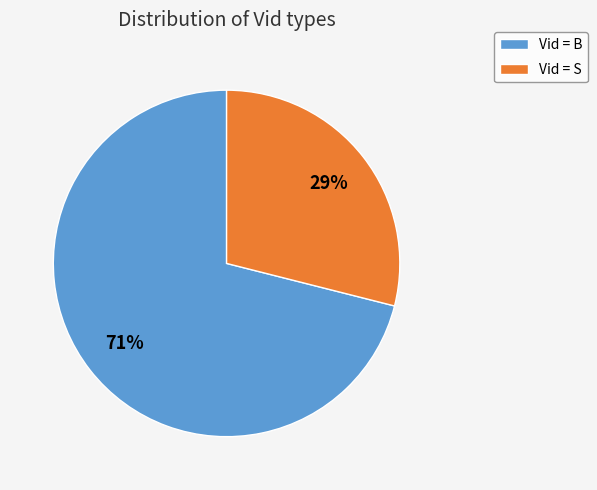

What percentage is the Vid = S slice, to the nearest percent?

29%